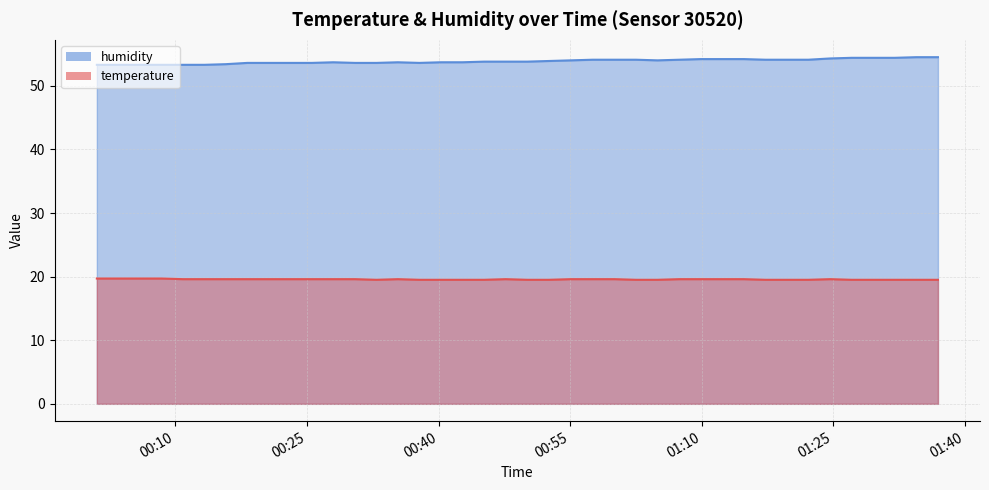

The humidity series shows 19.1 at 2023-05-07T00:10:52. True or false?

False